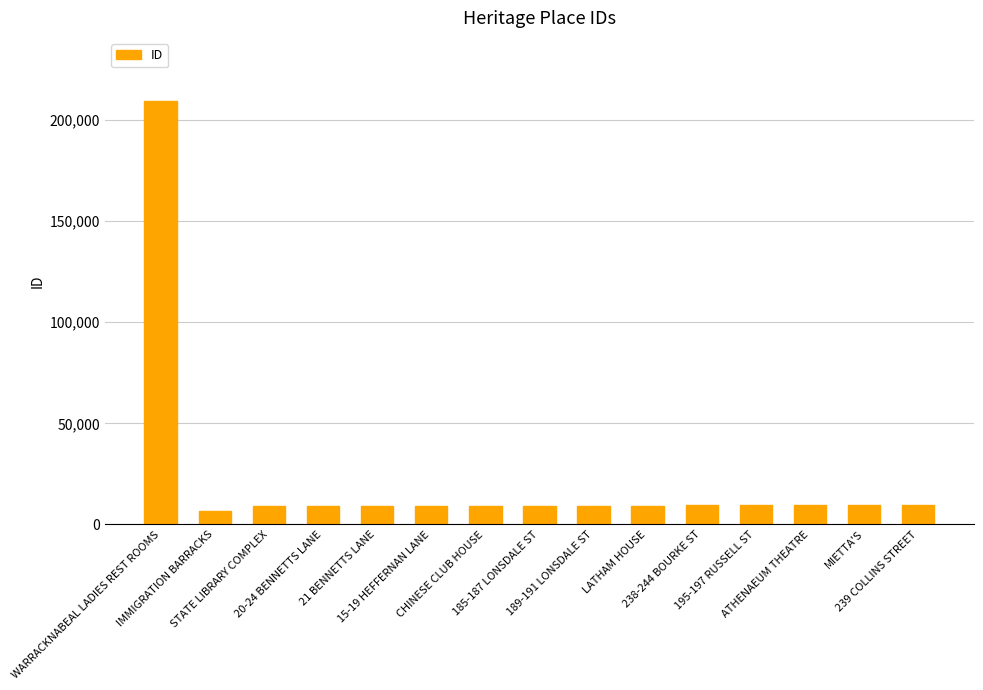

What is the difference between the maximum and minimum values?

202558